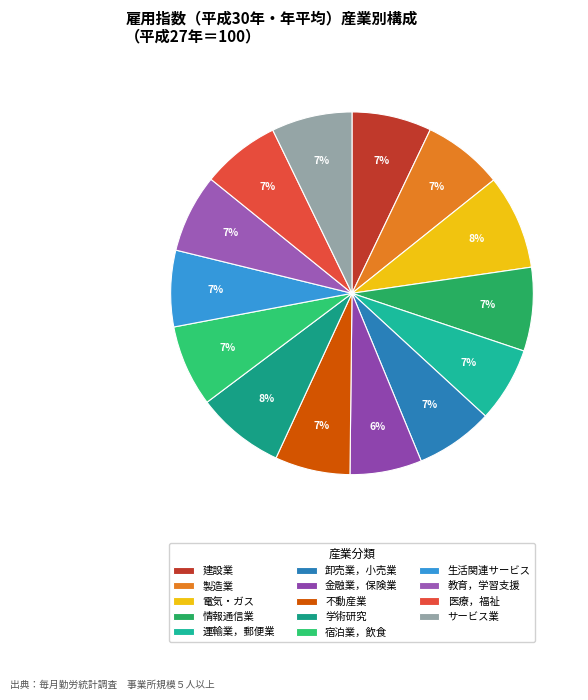

How many segments does this pie chart have?

14